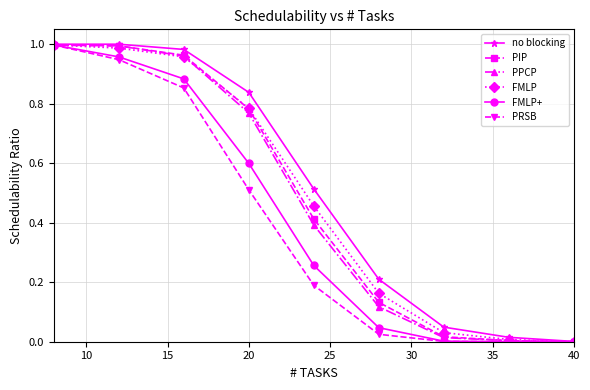

True or false: FMLP has more than 2 points higher than both neighbors.

False